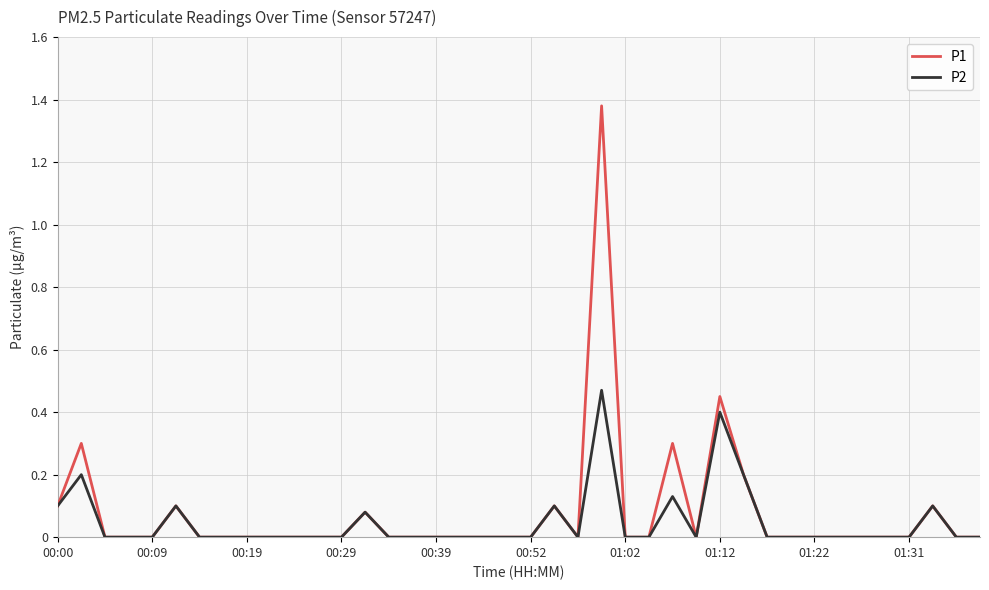

Which series has the largest range (max minus min)?

P1